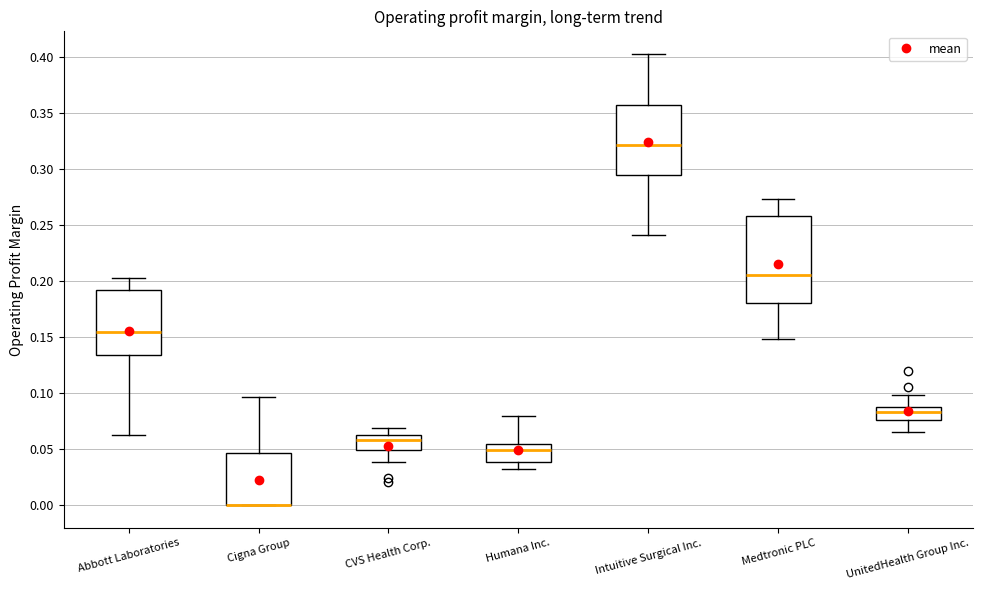

Where does the median line of the box for Abbott Laboratories sit on the y-axis? The values are not printed on the chart, so give them approximately, as read against the axis.

0.155